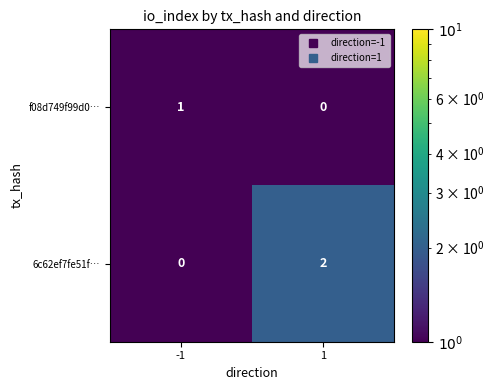

Is the value of f08d749f99d0… at -1 greater than the value of 6c62ef7fe51f… at 1?

No